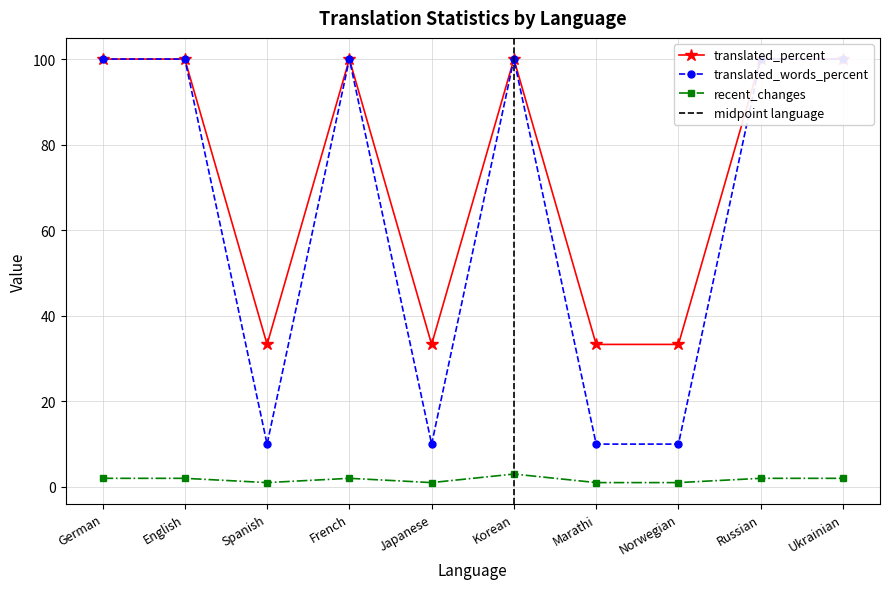

True or false: translated_words_percent and translated_percent cross at least once.

False